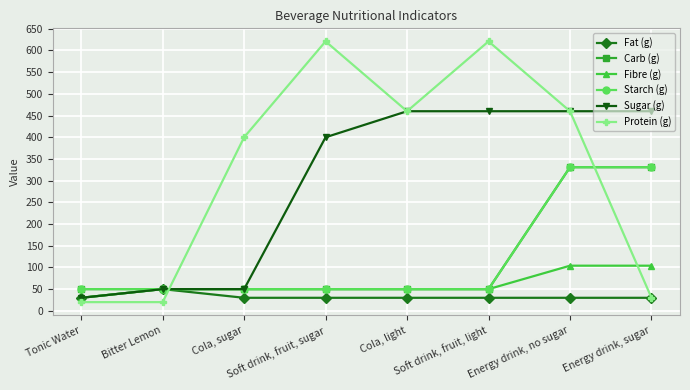

What is the total value across all series at Bitter Lemon?

270